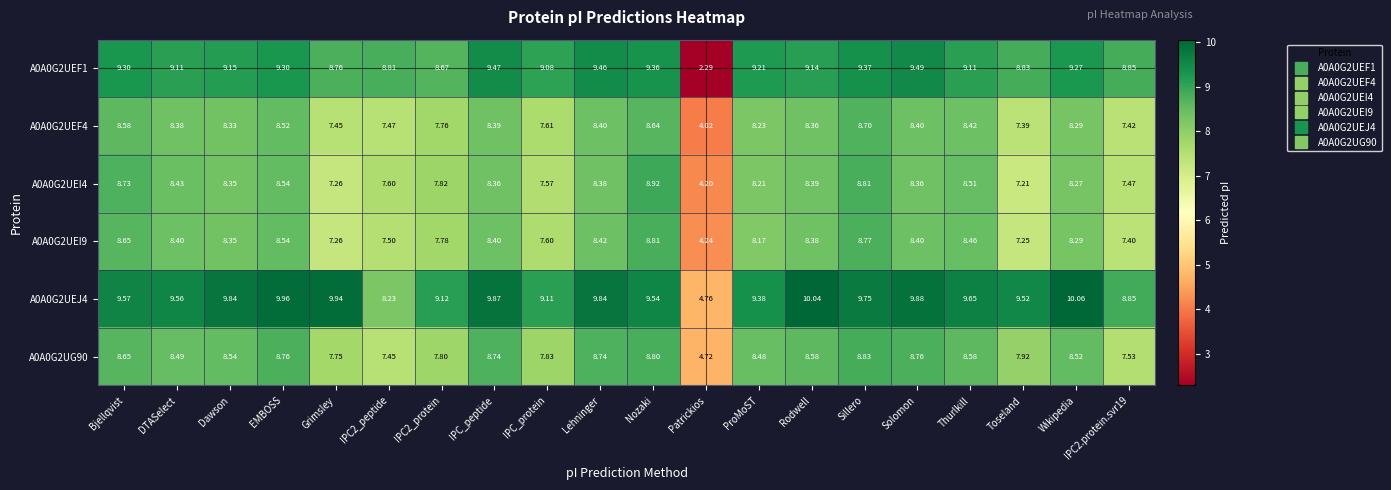

How many values in the A0A0G2UEF1 series exceed 9?

14